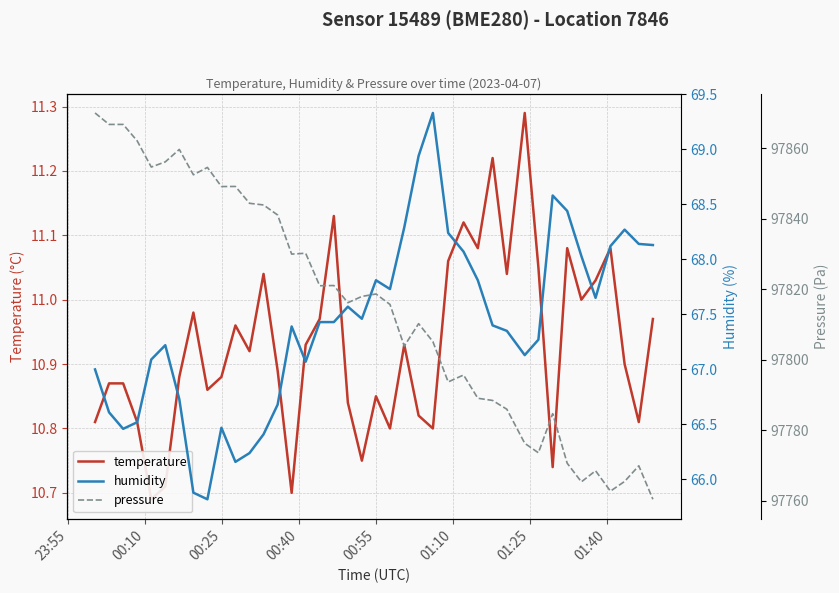

The humidity series shows 44.9 at 01:25. True or false?

False